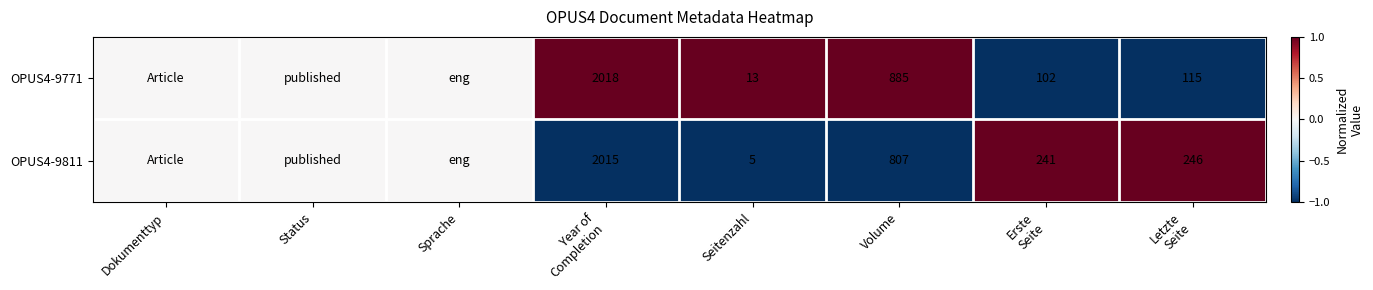

How many series are shown in this chart?

2